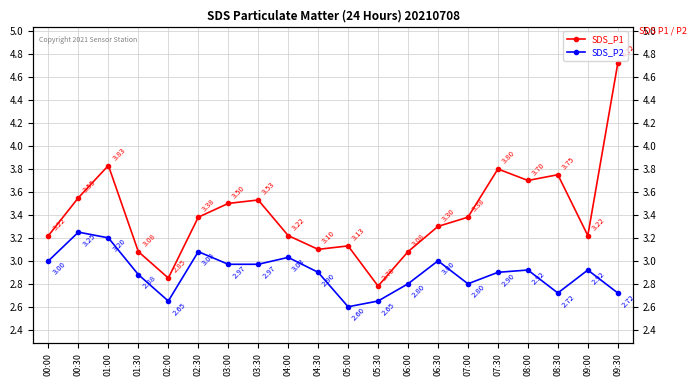

Which category has the lowest value in the SDS_P1 series?

05:30